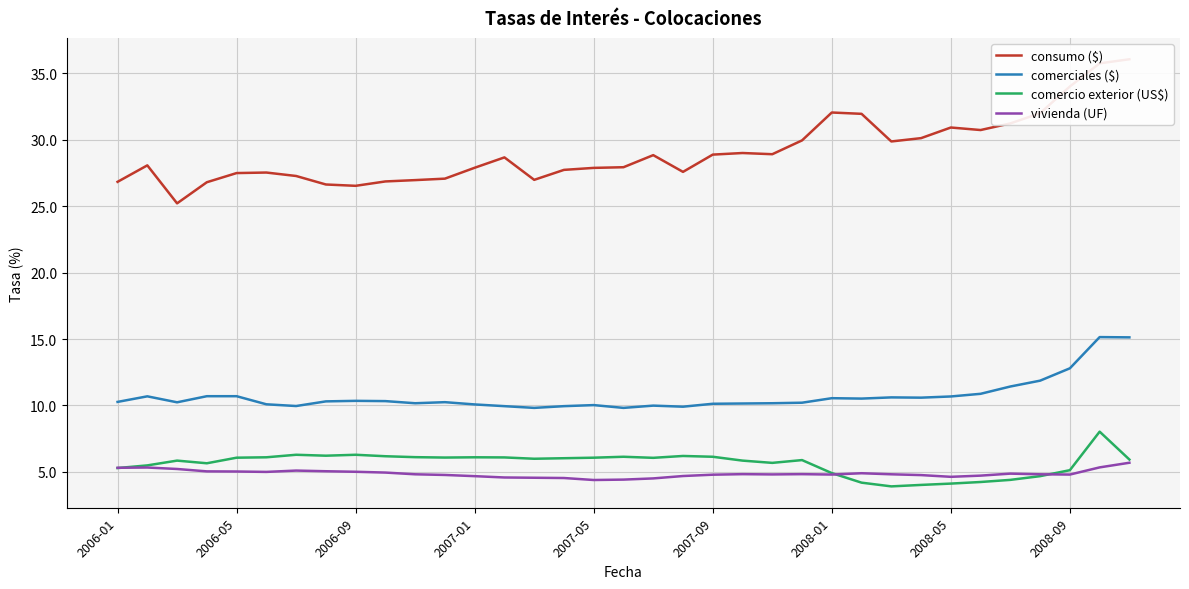

The comerciales ($) series shows 10.6 at 2008-01. True or false?

True